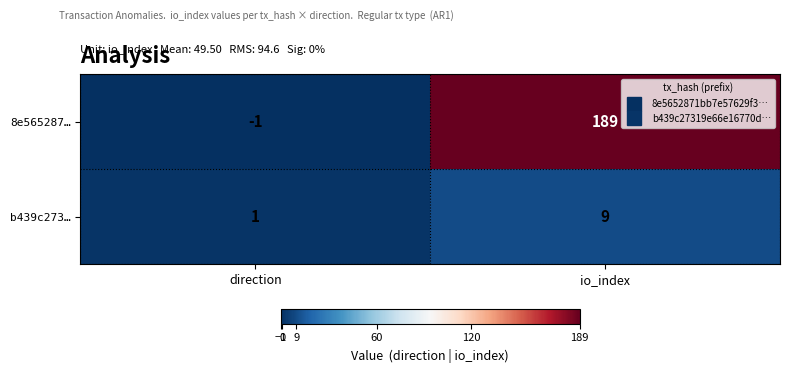

Rank the series by their average value, from lowest to highest.

b439c273…, 8e565287…